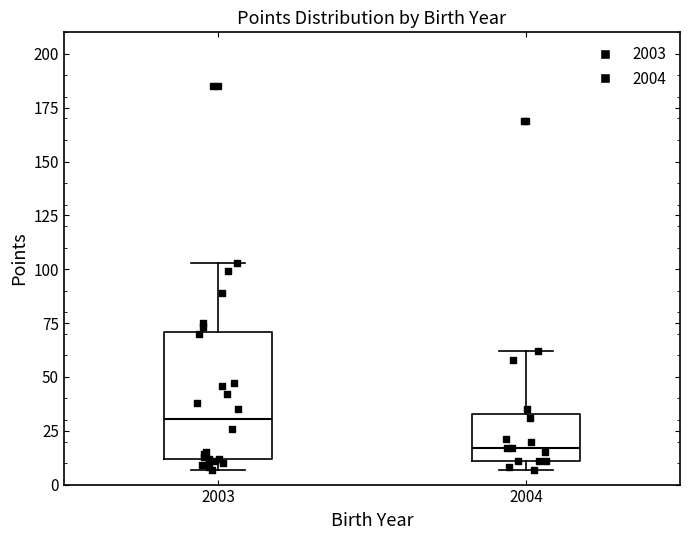

Reading left to right, read every box against the y-axis: the position of its median line, the range the box covers, and the ends of its whiskers. The values are not printed on the chart, so give them approximately, as read against the axis.

2003: median 30, box 10 to 70, whiskers 5 to 105
2004: median 15, box 10 to 35, whiskers 5 to 60